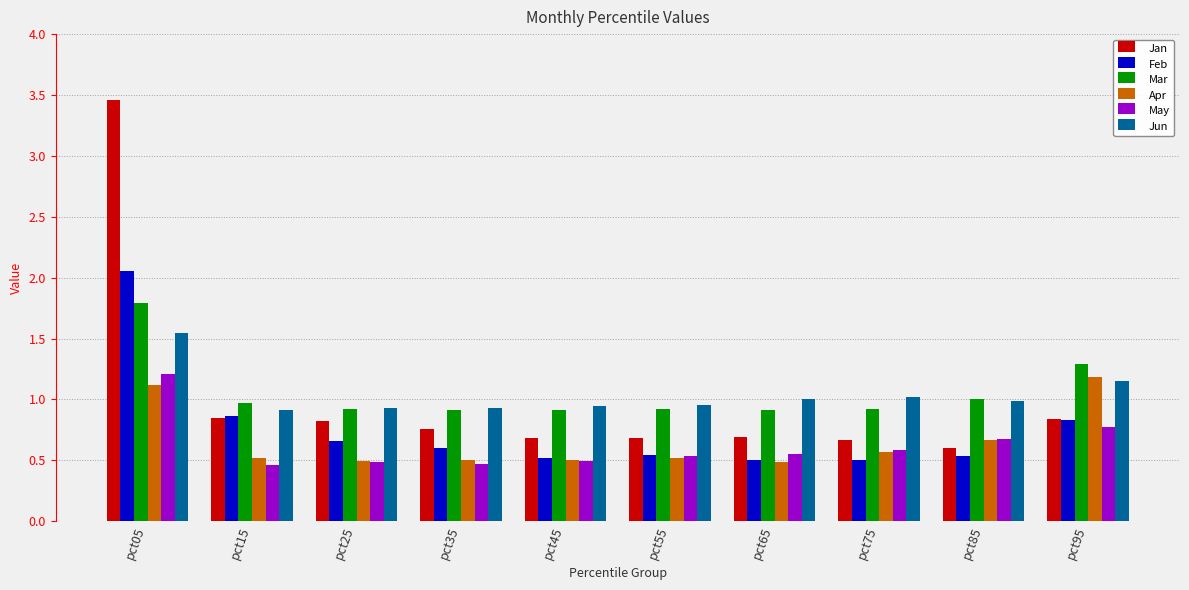

The Apr series shows 0.2 at pct35. True or false?

False